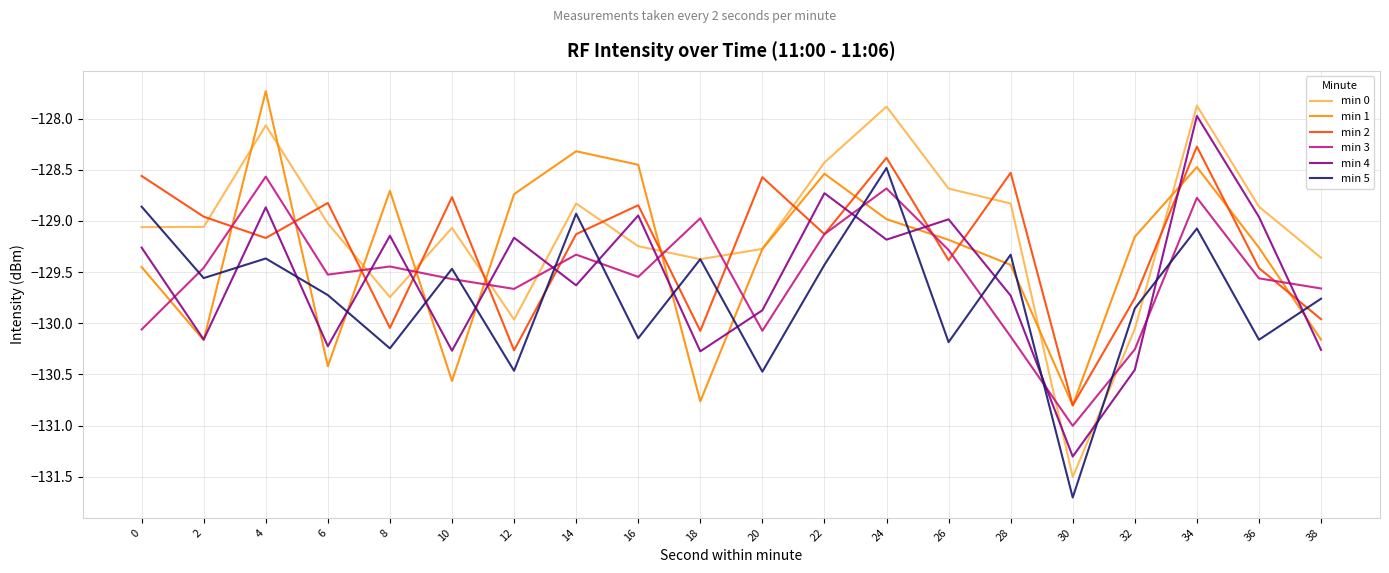

Where does the min 3 series first go above -129?

4